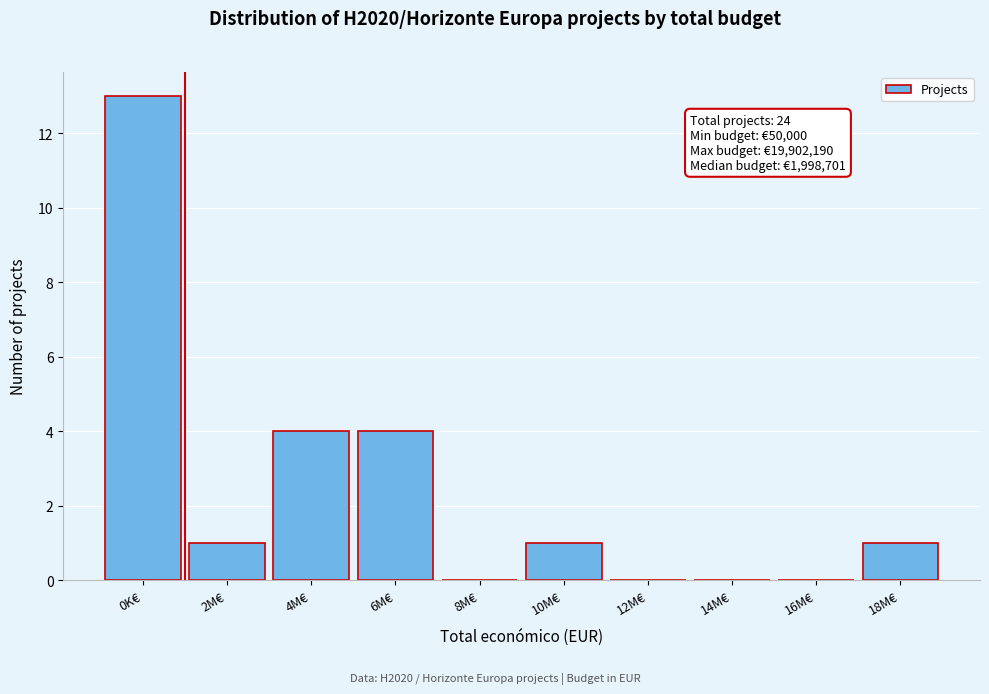

Reading left to right, extract all data points from this chart.

0K€=13	2M€=1	4M€=4	6M€=4	8M€=0	10M€=1	12M€=0	14M€=0	16M€=0	18M€=1